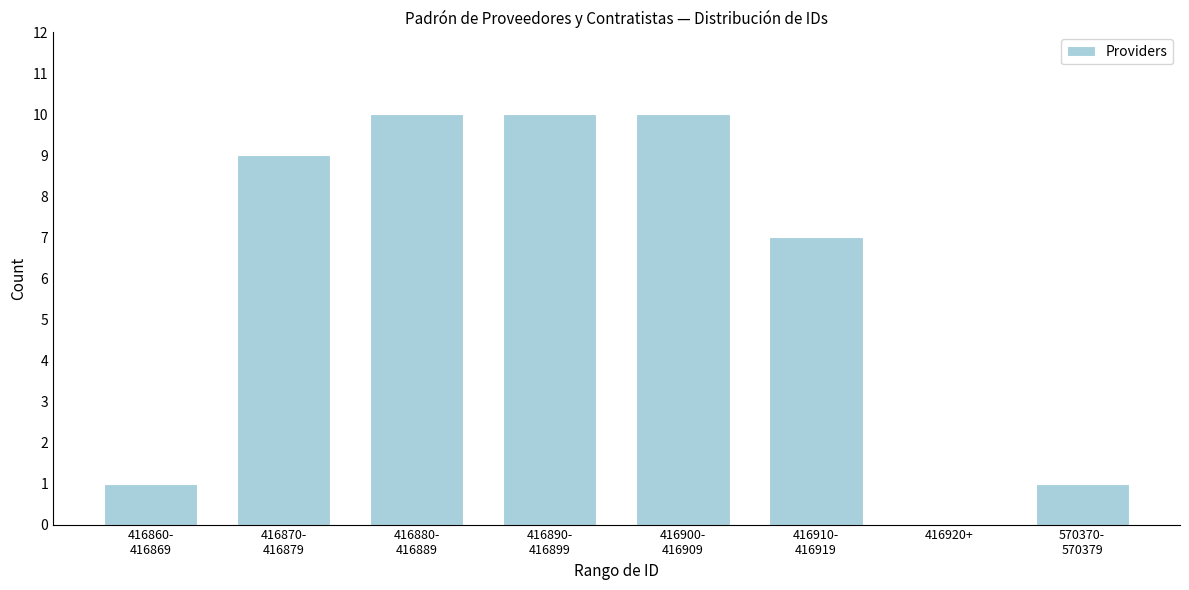

What is the sum of all values?

48